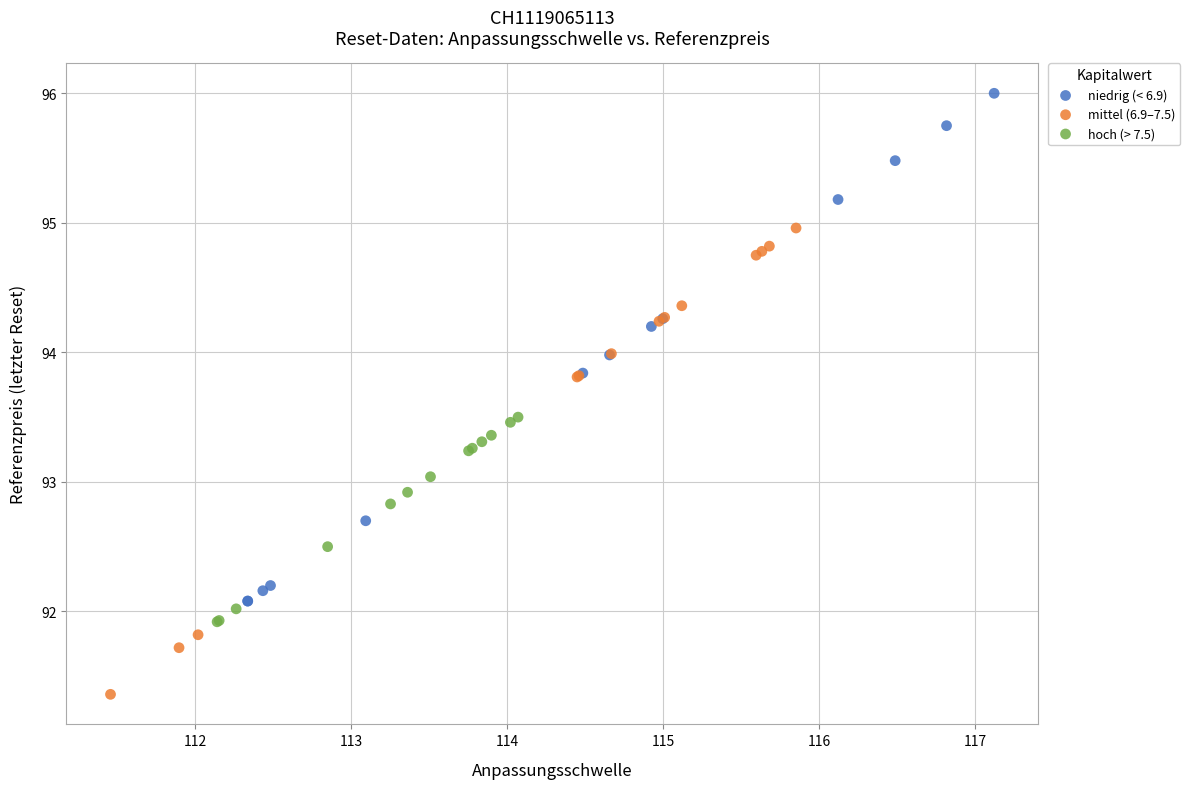

Which series reaches the maximum Y coordinate?

niedrig (< 6.9)